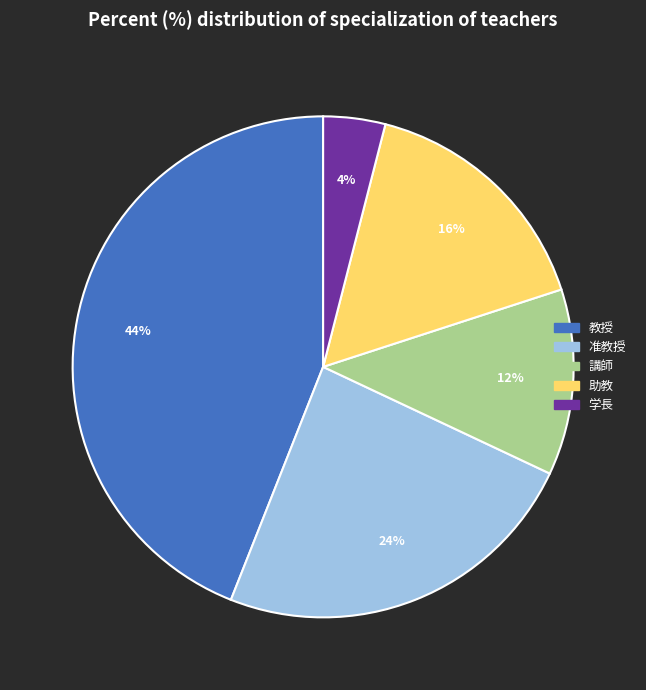

How many slices are in this pie chart?

5